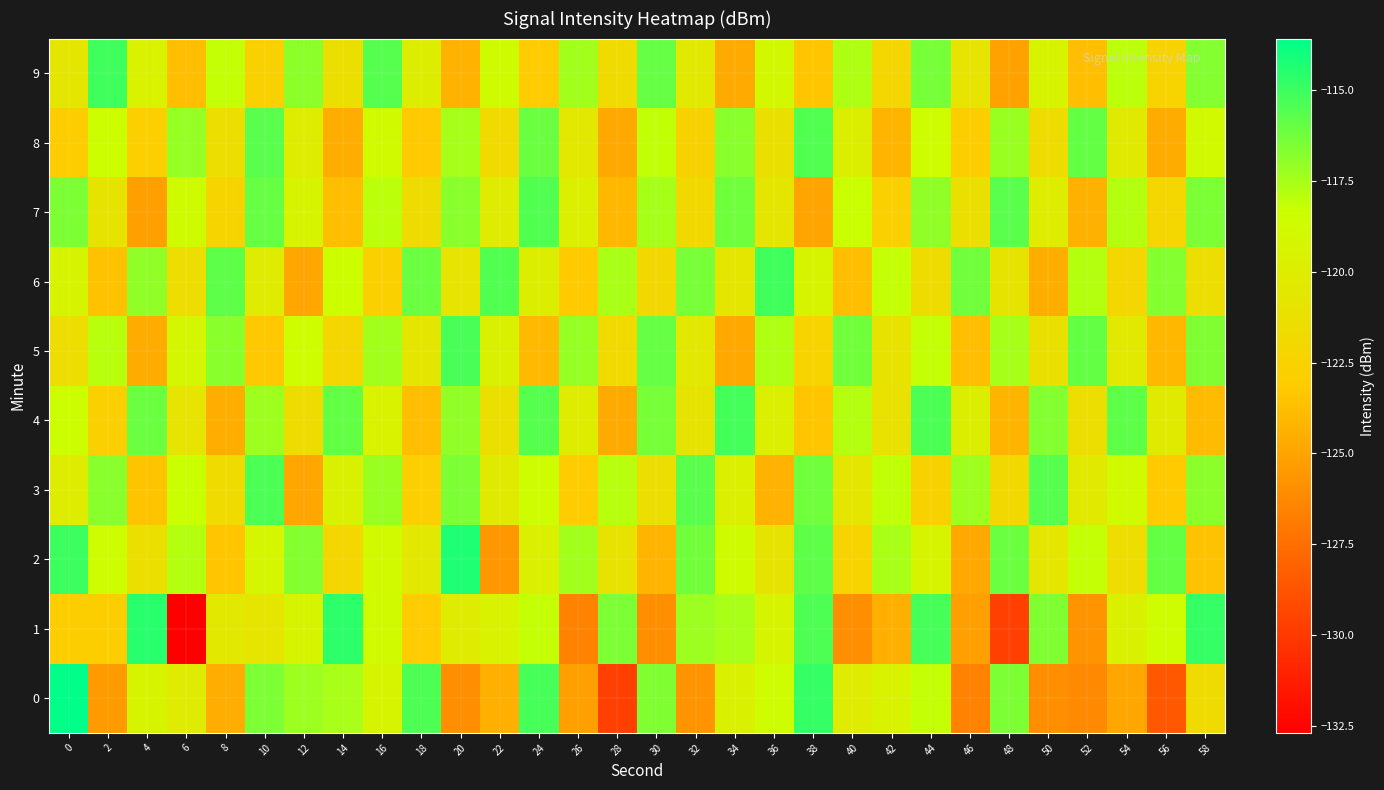

Reading left to right, extract all data points from this chart.

0: 0=-113.6	2=-125.4	4=-119.3	6=-120.2	8=-124.6	10=-116.5	12=-117.2	14=-117.5	16=-119.3	18=-115.4	20=-126.0	22=-124.5	24=-115.3	26=-125.2	28=-129.7	30=-116.6	32=-125.7	34=-119.7	36=-118.5	38=-114.8	40=-120.2	42=-119.5	44=-118.2	46=-126.6	48=-116.5	50=-126.0	52=-126.3	54=-124.9	56=-128.5	58=-121.7
1: 0=-122.9	2=-122.9	4=-114.5	6=-132.7	8=-120.5	10=-120.8	12=-119.4	14=-114.7	16=-118.8	18=-123.1	20=-120.2	22=-119.5	24=-118.2	26=-126.6	28=-116.5	30=-126.0	32=-117.2	34=-117.5	36=-119.3	38=-115.4	40=-126.0	42=-124.5	44=-115.3	46=-125.2	48=-129.7	50=-116.6	52=-125.7	54=-119.7	56=-118.5	58=-114.8
2: 0=-115.0	2=-118.5	4=-121.3	6=-117.8	8=-123.4	10=-119.2	12=-116.7	14=-122.1	16=-118.9	18=-120.5	20=-114.3	22=-125.6	24=-119.8	26=-117.4	28=-121.0	30=-124.2	32=-116.3	34=-118.7	36=-120.9	38=-115.8	40=-122.4	42=-117.6	44=-119.3	46=-124.8	48=-116.1	50=-120.7	52=-118.2	54=-121.5	56=-115.9	58=-123.6
3: 0=-120.1	2=-116.8	4=-123.5	6=-118.3	8=-121.7	10=-115.4	12=-124.9	14=-119.6	16=-117.2	18=-122.8	20=-116.5	22=-120.3	24=-118.6	26=-123.1	28=-117.9	30=-121.4	32=-115.7	34=-119.8	36=-124.3	38=-116.2	40=-120.6	42=-118.1	44=-122.5	46=-117.3	48=-121.9	50=-115.6	52=-120.4	54=-118.8	56=-123.2	58=-116.9
4: 0=-118.4	2=-122.7	4=-116.1	6=-120.8	8=-124.5	10=-117.3	12=-121.6	14=-115.9	16=-119.5	18=-123.8	20=-117.0	22=-121.3	24=-115.6	26=-120.1	28=-124.7	30=-116.4	32=-120.9	34=-115.2	36=-119.7	38=-123.4	40=-117.8	42=-121.1	44=-115.4	46=-119.9	48=-124.2	50=-116.7	52=-121.4	54=-115.8	56=-120.3	58=-123.9
5: 0=-121.5	2=-117.9	4=-124.6	6=-119.2	8=-116.8	10=-123.3	12=-118.5	14=-122.1	16=-117.4	18=-120.7	20=-115.3	22=-119.6	24=-124.0	26=-117.1	28=-121.8	30=-116.0	32=-120.5	34=-124.8	36=-117.7	38=-122.4	40=-116.3	42=-121.0	44=-118.2	46=-123.7	48=-117.5	50=-121.2	52=-115.9	54=-120.4	56=-124.1	58=-116.6
6: 0=-119.3	2=-123.6	4=-117.0	6=-121.5	8=-115.8	10=-120.2	12=-124.9	14=-118.4	16=-122.7	18=-116.1	20=-120.8	22=-115.5	24=-119.9	26=-123.2	28=-117.6	30=-122.0	32=-116.4	34=-120.7	36=-115.1	38=-119.4	40=-123.8	42=-118.2	44=-121.6	46=-116.3	48=-120.9	50=-124.5	52=-117.8	54=-122.1	56=-116.7	58=-121.4
7: 0=-116.5	2=-120.9	4=-125.2	6=-118.7	8=-122.3	10=-116.0	12=-119.4	14=-123.7	16=-118.0	18=-121.6	20=-116.8	22=-120.2	24=-115.5	26=-119.8	28=-124.1	30=-117.5	32=-121.9	34=-116.2	36=-120.6	38=-125.0	40=-118.3	42=-122.7	44=-117.0	46=-121.3	48=-115.7	50=-120.1	52=-124.4	54=-117.8	56=-122.2	58=-116.5
8: 0=-123.0	2=-118.4	4=-122.8	6=-117.1	8=-121.4	10=-115.7	12=-120.1	14=-124.5	16=-118.8	18=-123.2	20=-117.5	22=-121.8	24=-116.1	26=-120.5	28=-124.8	30=-118.1	32=-122.5	34=-116.8	36=-121.2	38=-115.5	40=-119.9	42=-124.2	44=-118.5	46=-122.9	48=-117.2	50=-121.6	52=-115.9	54=-120.3	56=-124.6	58=-118.9
9: 0=-120.7	2=-115.1	4=-119.5	6=-123.8	8=-118.2	10=-122.6	12=-116.9	14=-121.3	16=-115.6	18=-120.0	20=-124.3	22=-118.7	24=-123.1	26=-117.4	28=-121.7	30=-116.0	32=-120.4	34=-124.7	36=-119.0	38=-123.4	40=-117.7	42=-122.1	44=-116.4	46=-120.8	48=-125.1	50=-119.4	52=-123.7	54=-118.0	56=-122.4	58=-116.7